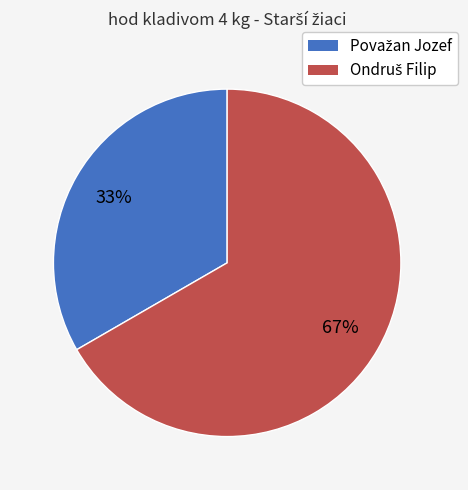

Does any single category account for the majority?

Yes